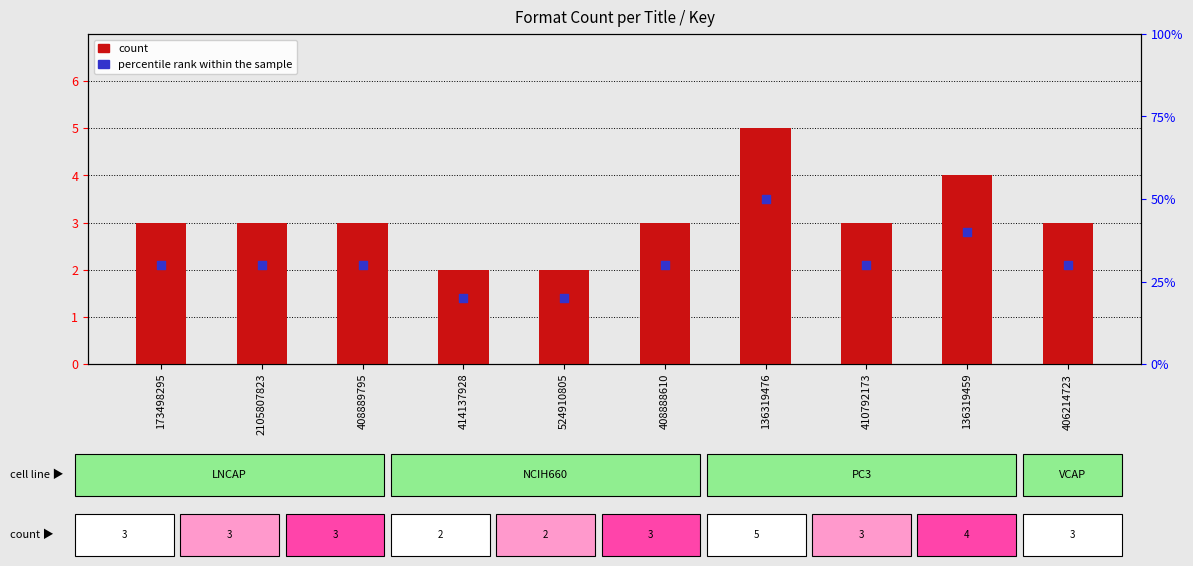

Which series reaches the minimum Y coordinate?

count